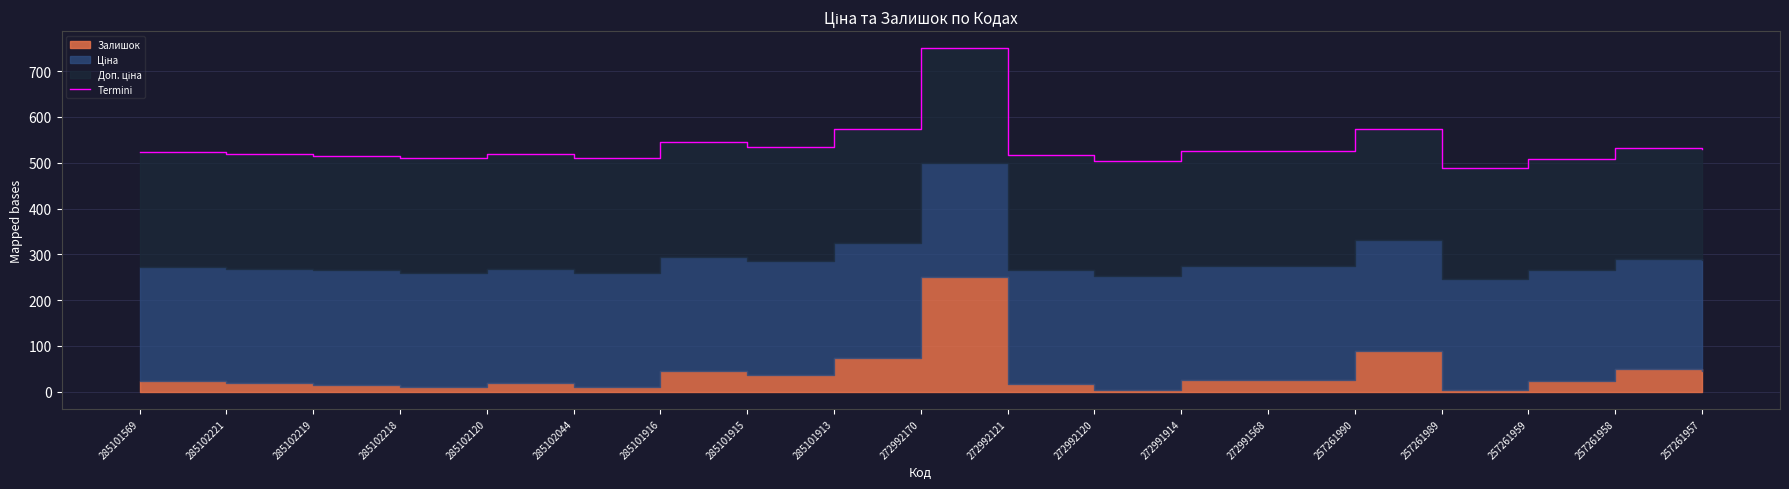

Count the number of categories in the chart.

19